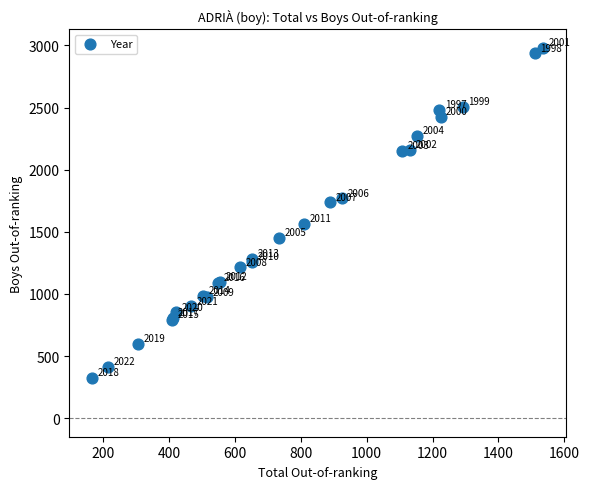

What Y value in the scatter plot is closest to 1651?

1566